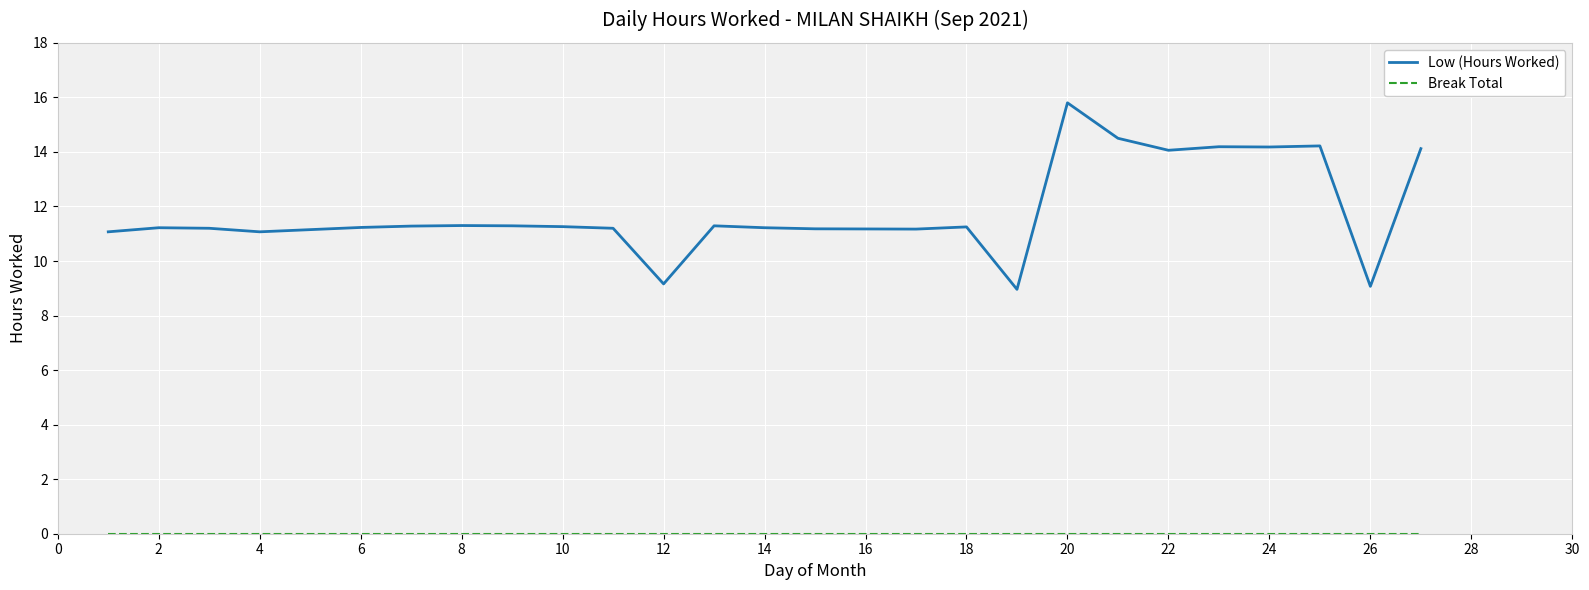

Which series has the largest total across all categories?

Low (Hours Worked)